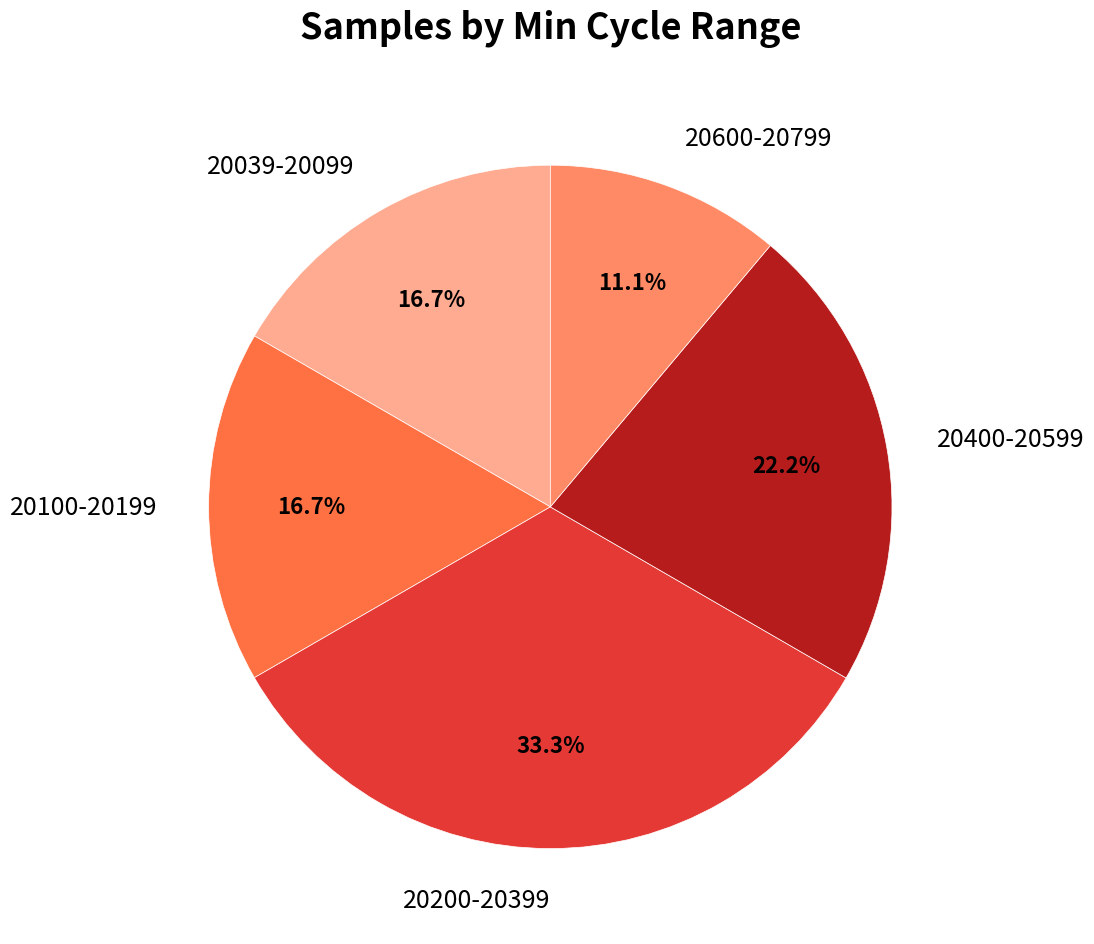

What is the smallest slice in the pie chart?

20600-20799